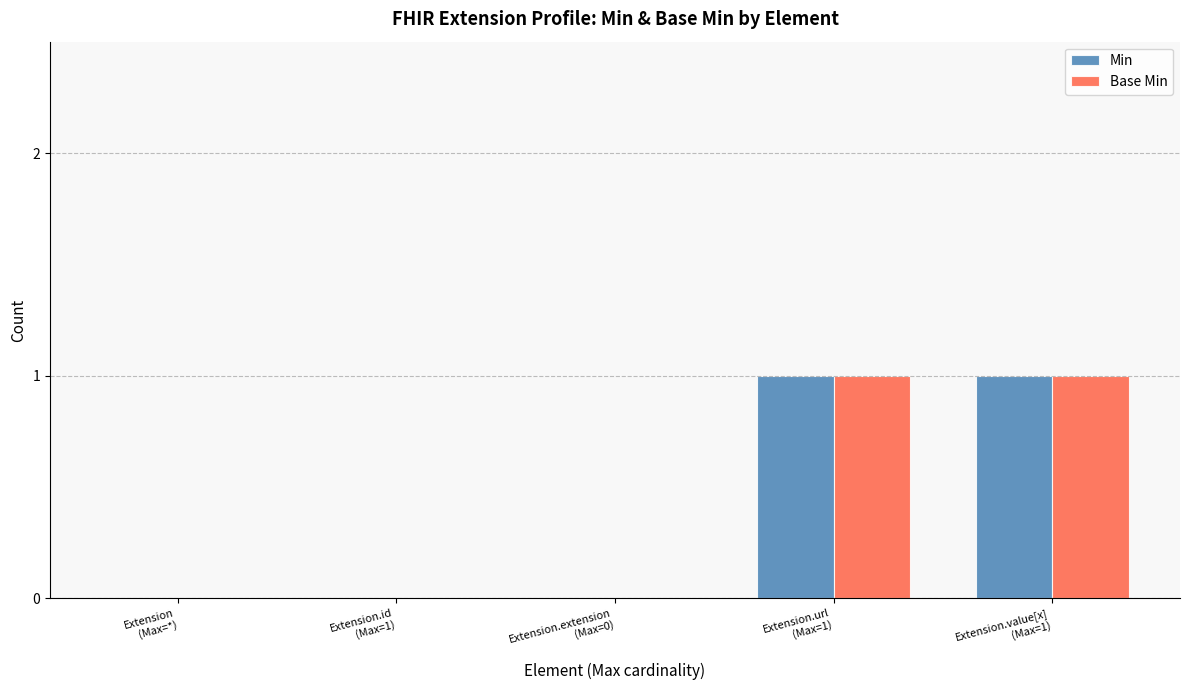

What are all the series names shown in the legend?

Min, Base Min